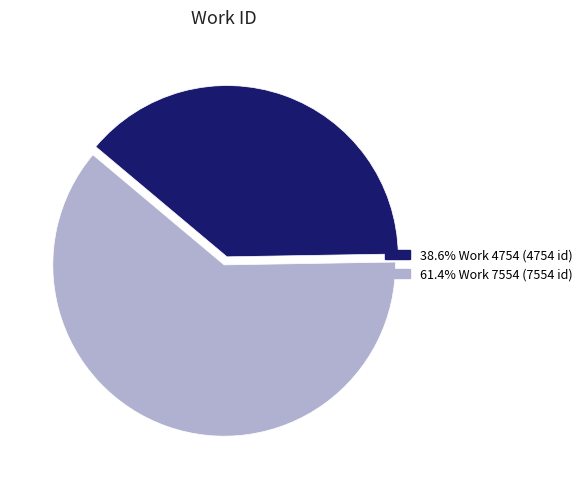

Does any single category account for the majority?

Yes